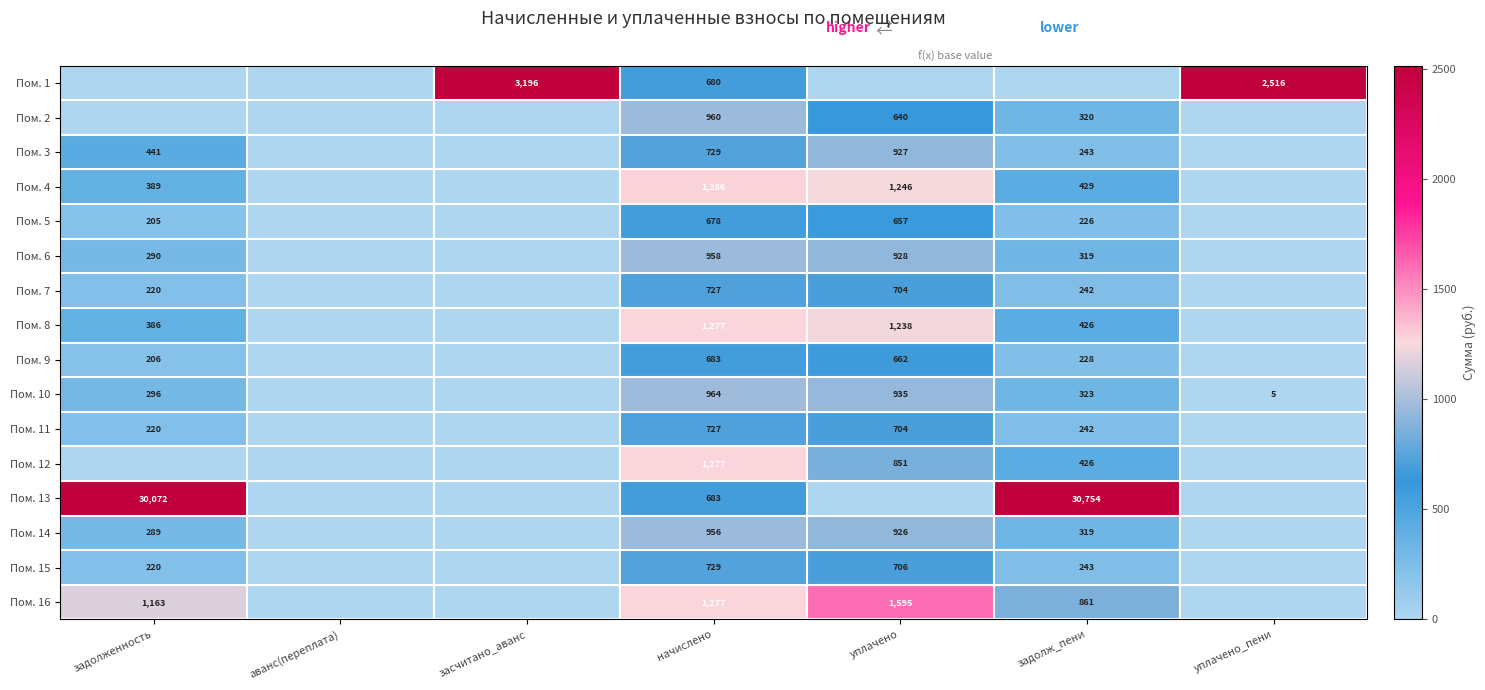

Is the value of Пом. 6 at задолж_пени greater than the value of Пом. 8 at уплачено?

No